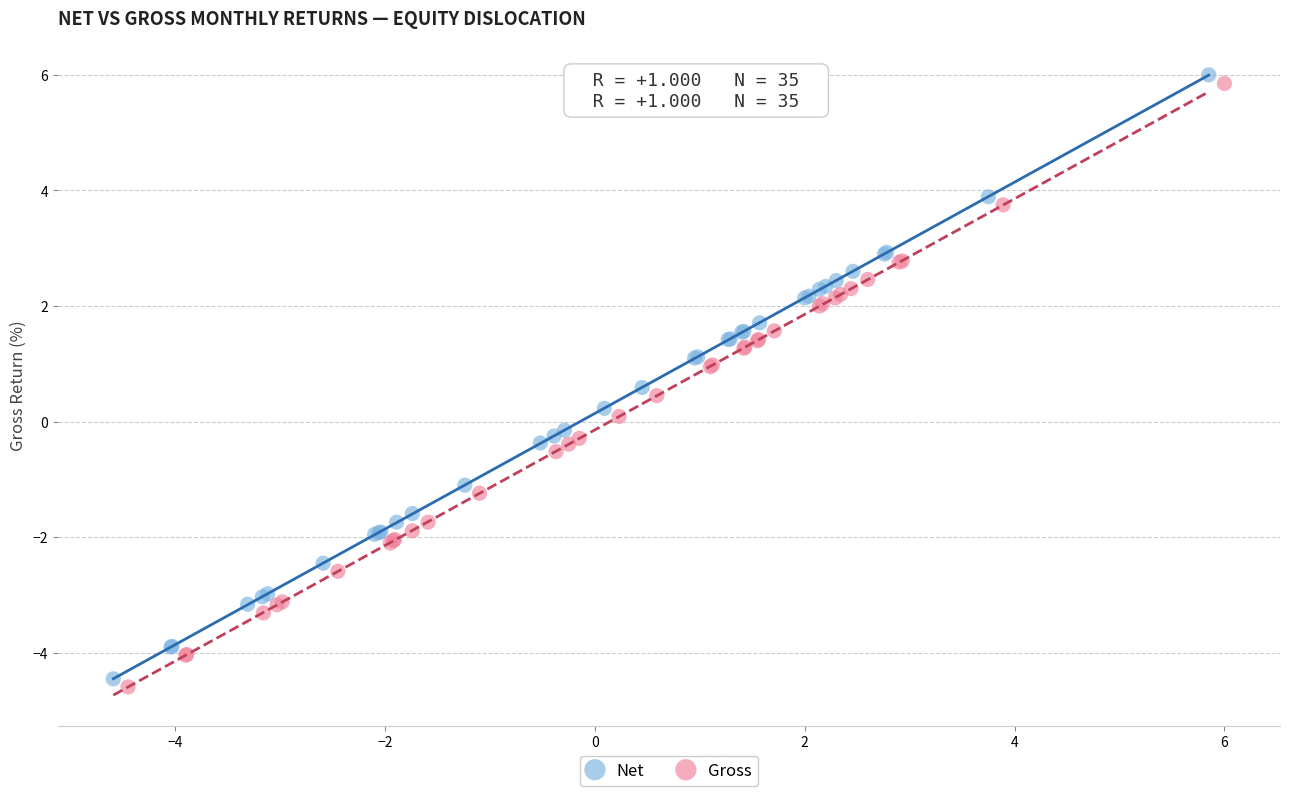

Which series has the largest Y range (max minus min)?

Net